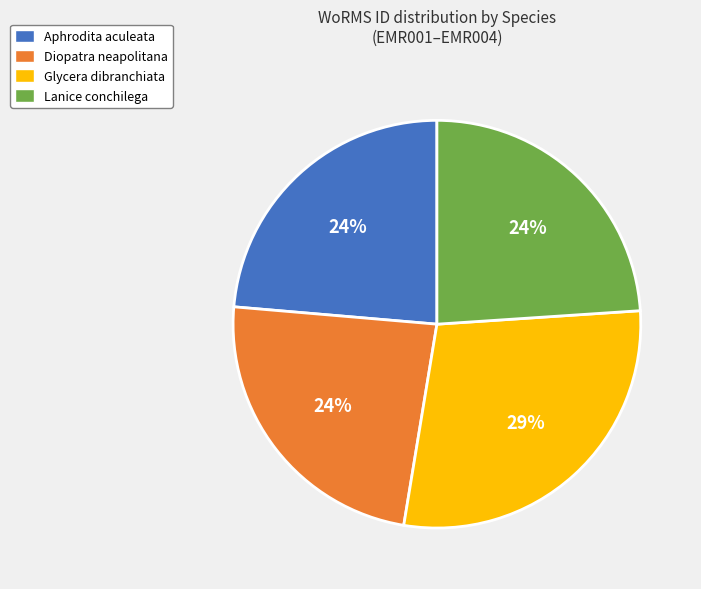

Is there any slice that represents more than half of the pie?

No